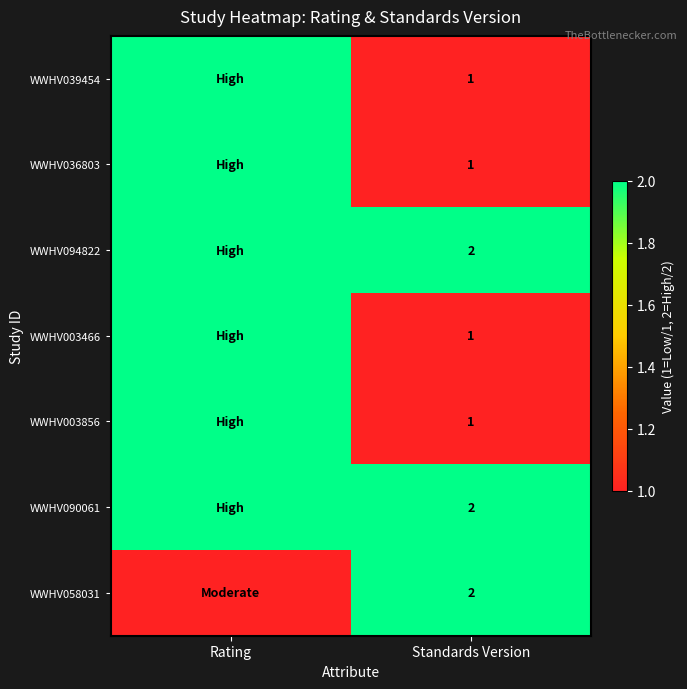

The WWHV003466 series shows 0 at Standards Version. True or false?

False